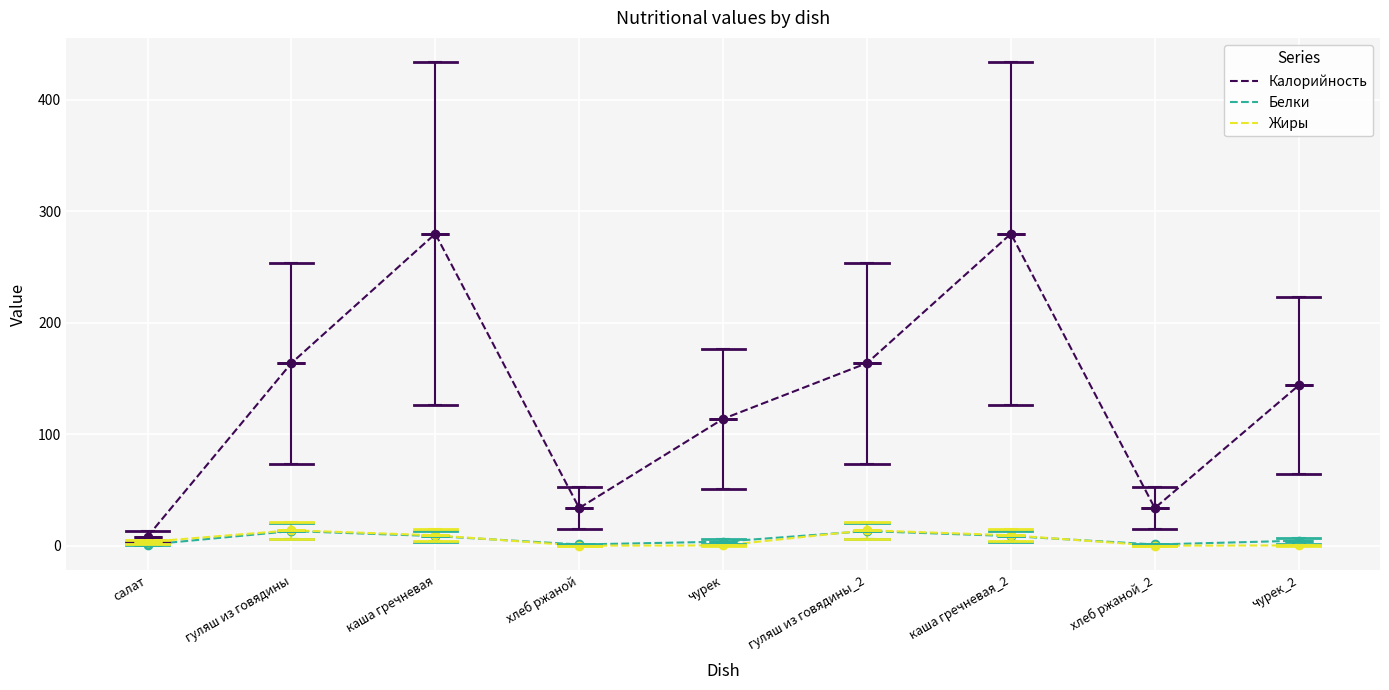

What is the highest value of the Калорийность series?

280.0